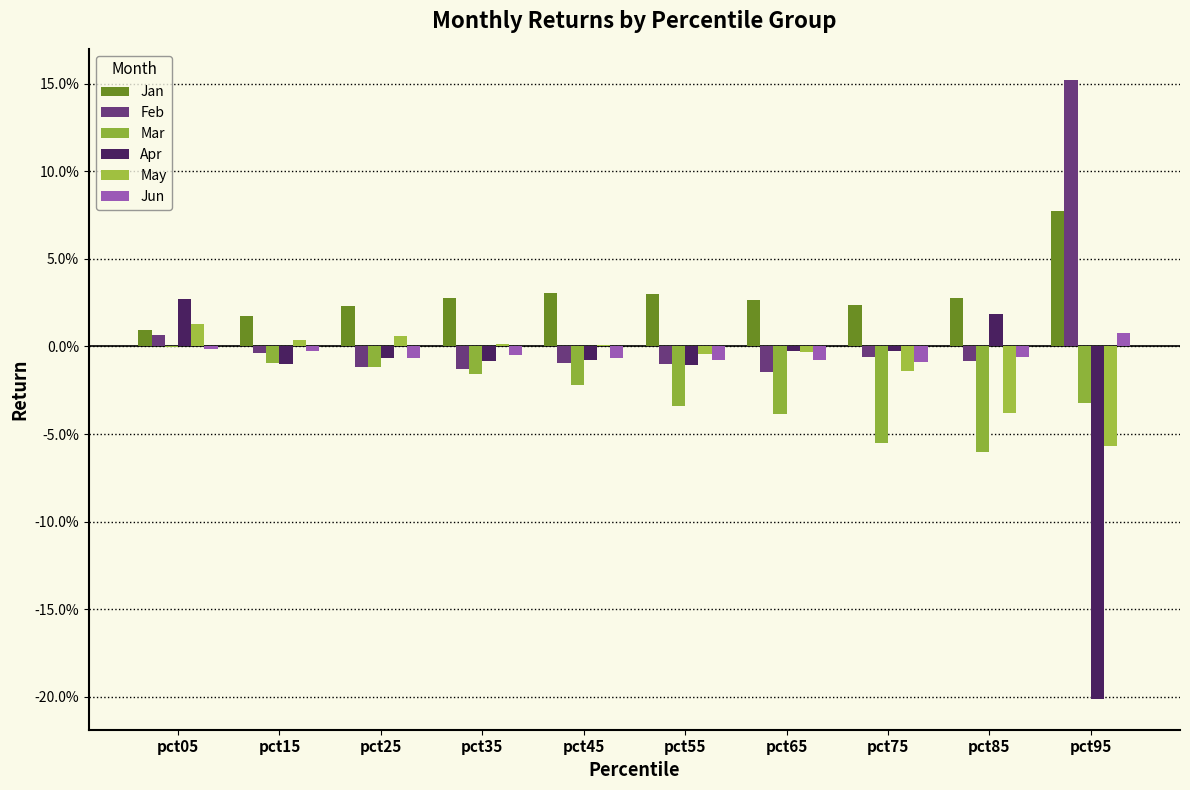

Does the chart contain stacked bars?

No